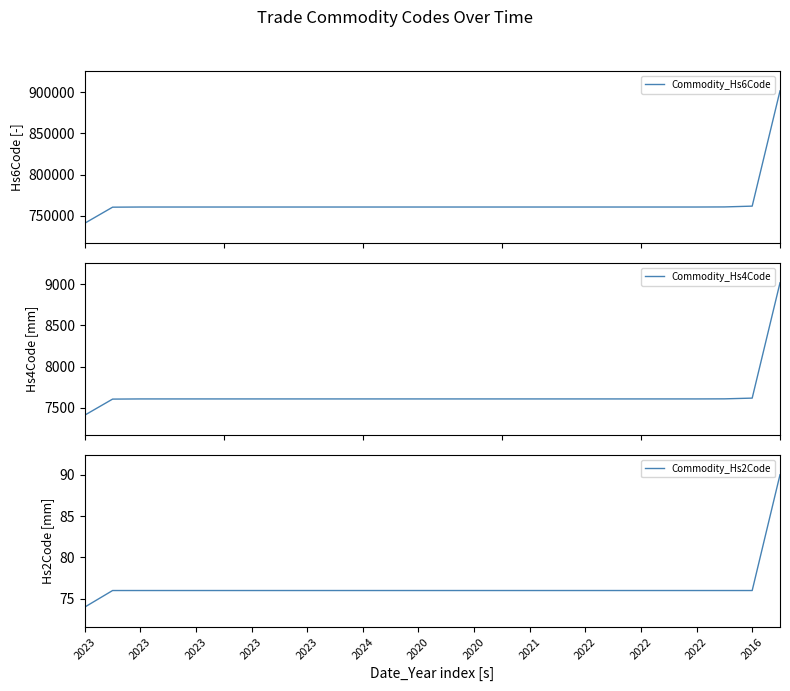

Which series has the widest spread of values?

Commodity_Hs6Code